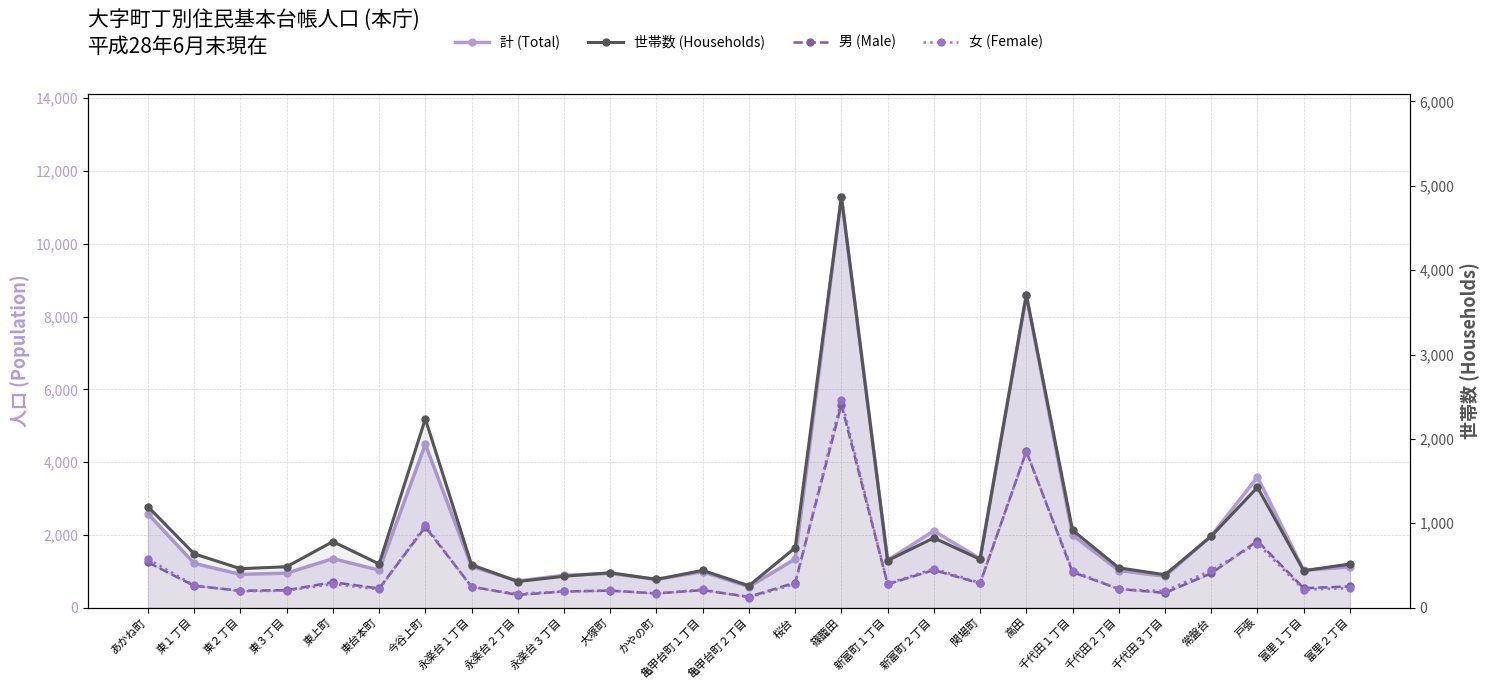

Which series has the largest total across all categories?

計 (Total)